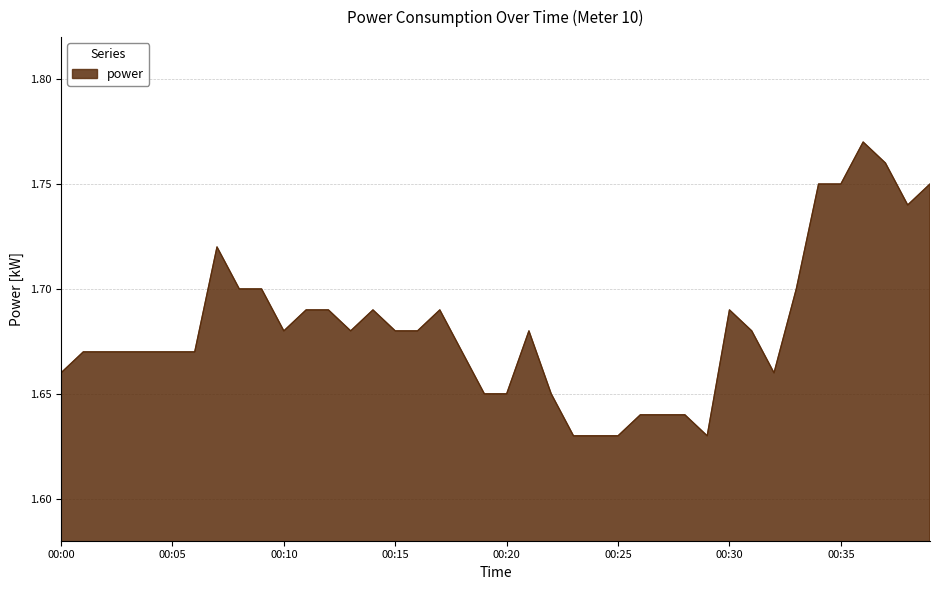

How many lines are shown in the chart?

1